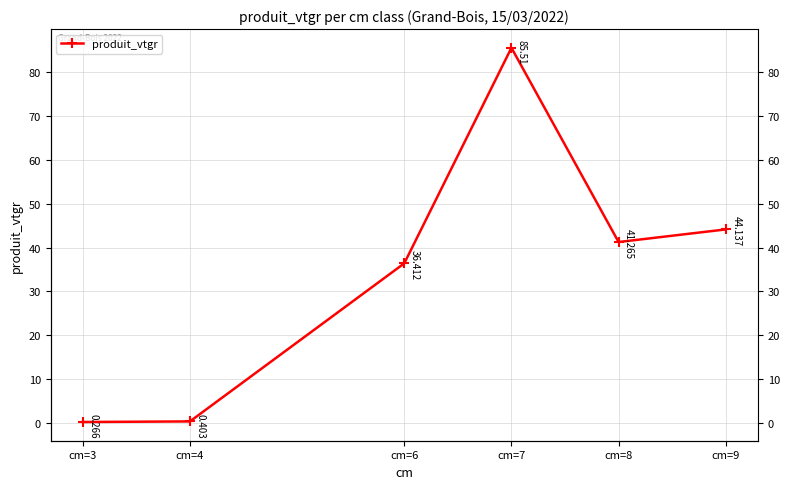

How many interior local valleys (lower than both neighbors) does the data have?

1